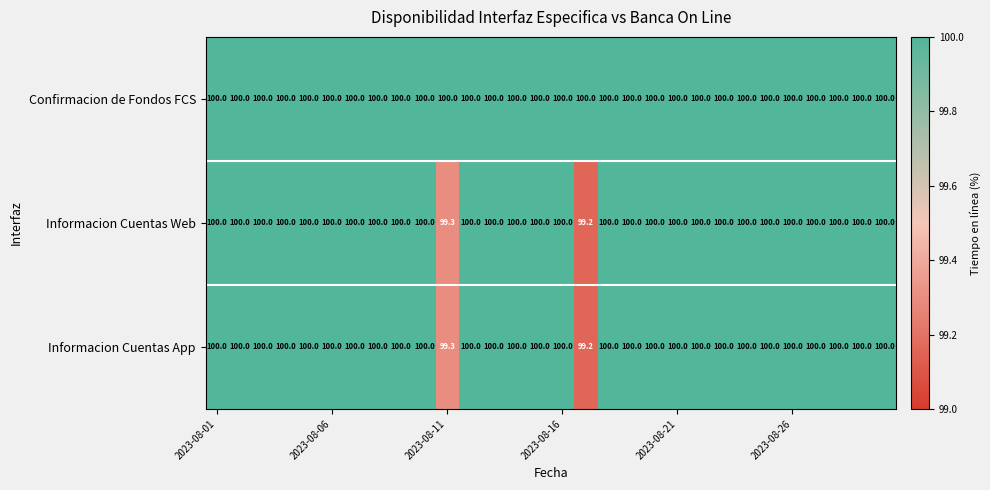

What is the difference between the maximum and minimum values in the Informacion Cuentas App series?

0.8